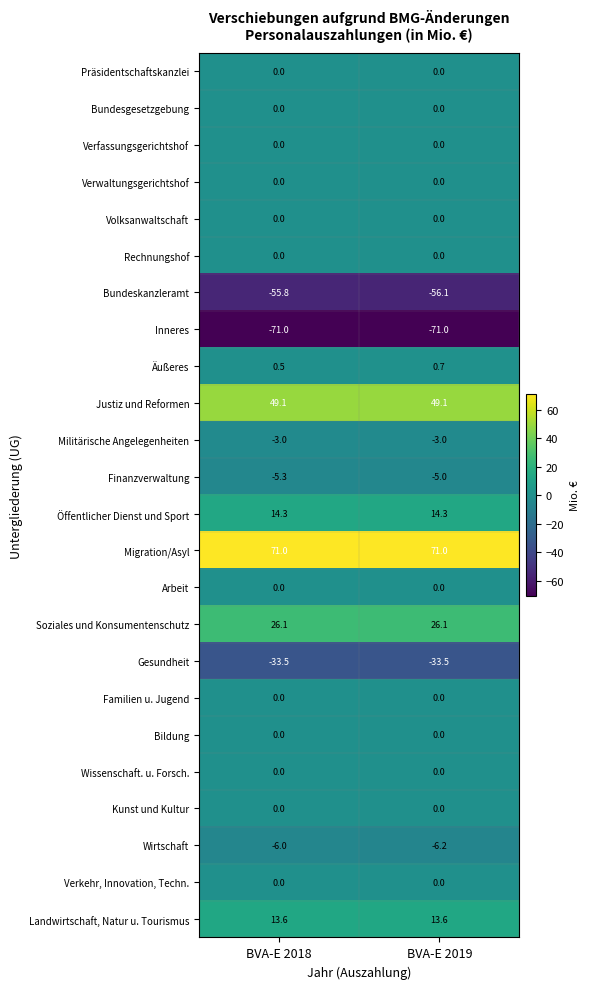

Is the value of Äußeres at BVA-E 2019 greater than the value of Volksanwaltschaft at BVA-E 2019?

Yes